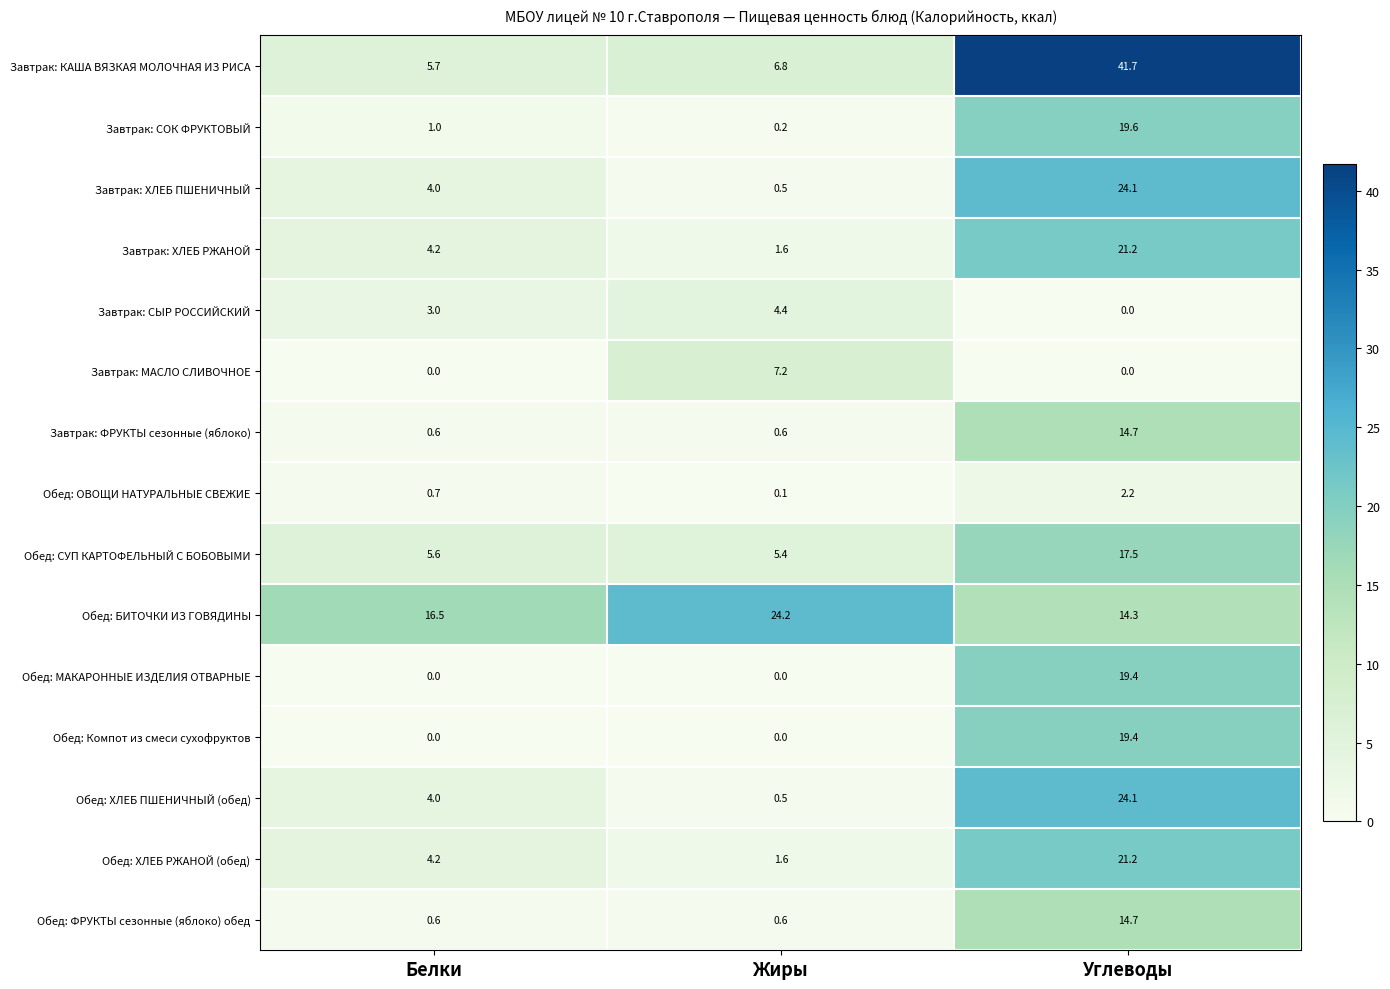

Which series has the widest spread of values?

Завтрак: КАША ВЯЗКАЯ МОЛОЧНАЯ ИЗ РИСА